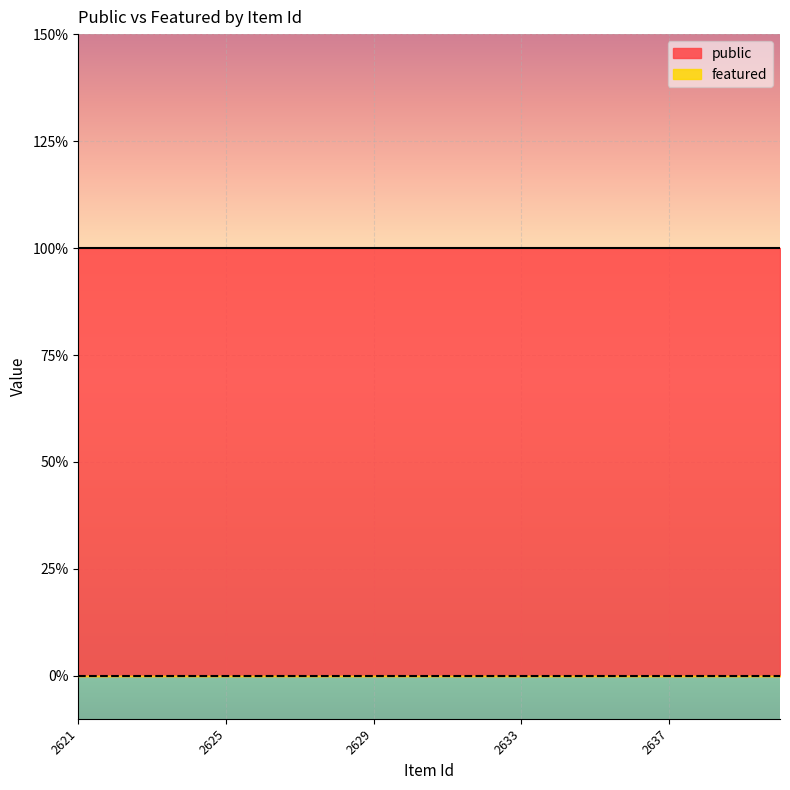

Between 2622 and 2637, which is larger?

2622